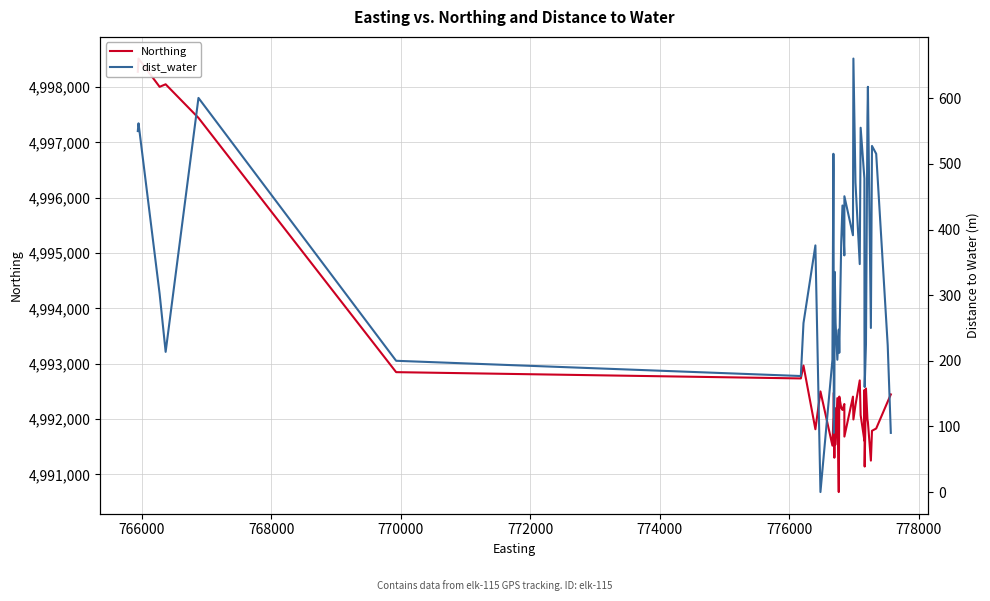

True or false: Northing has a value of 7315768.2 at 11.

False